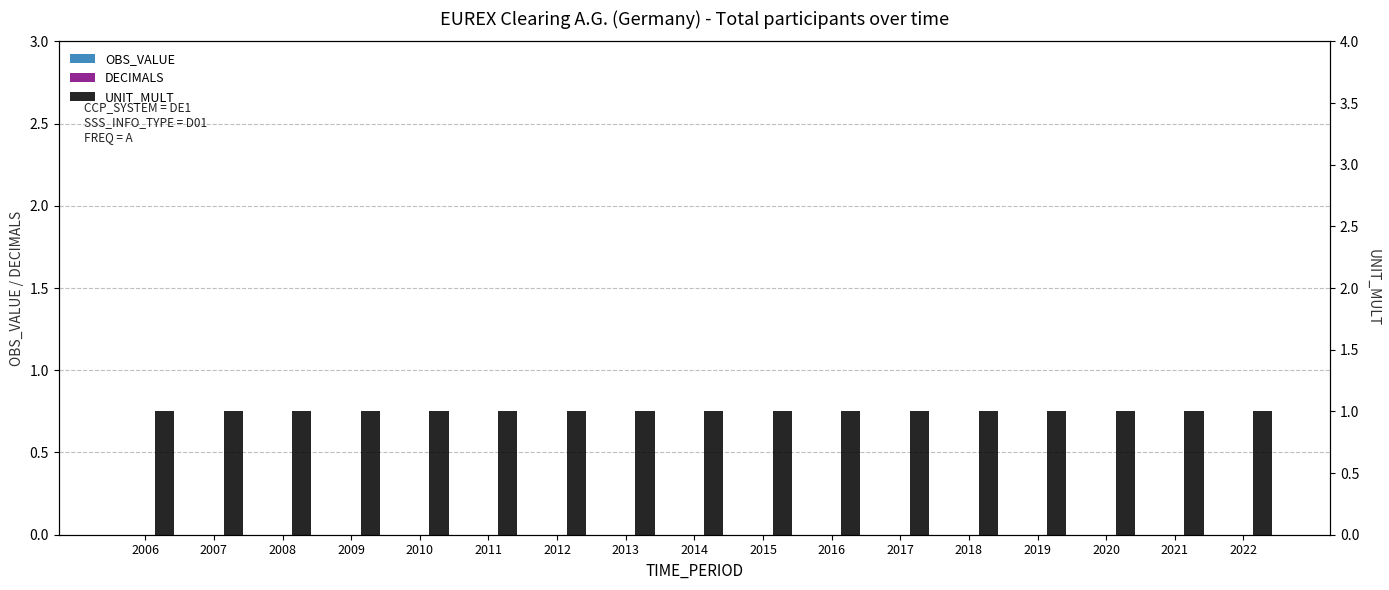

Which category has the lowest value in the UNIT_MULT series?

2006